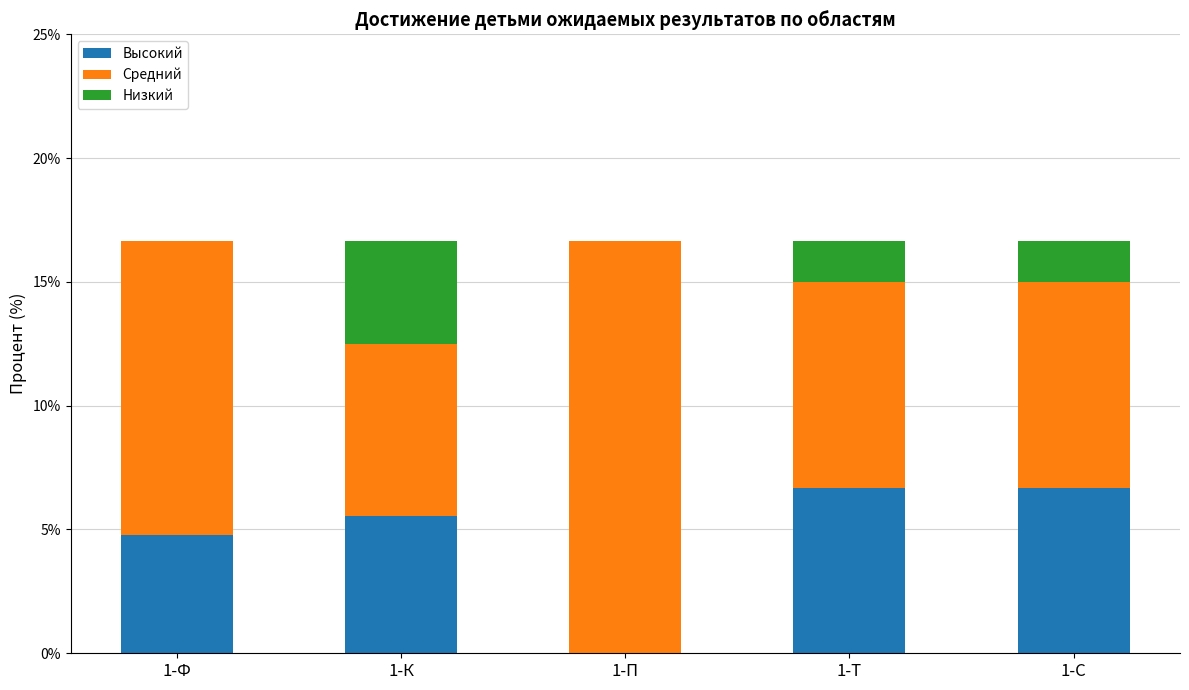

What is the total value across all series at 1-Т?

16.7